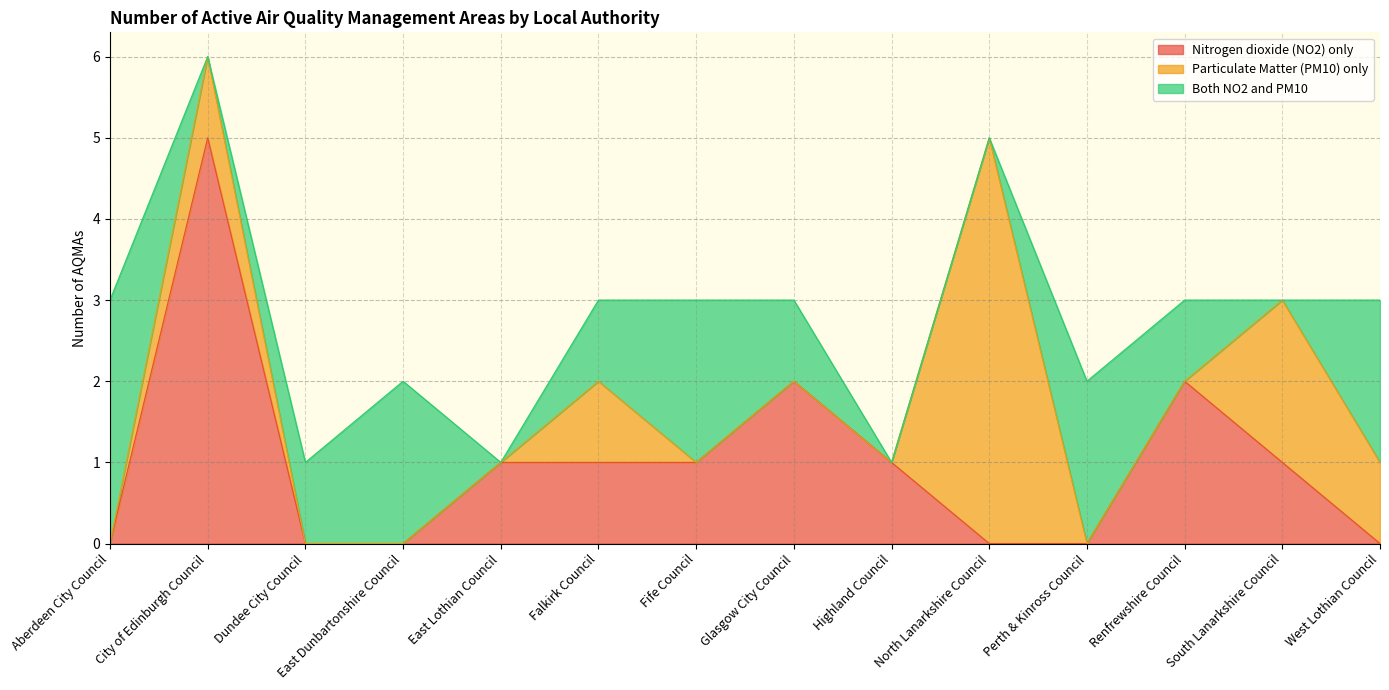

Is it true that Both NO2 and PM10 equals 1 at Glasgow City Council?

False